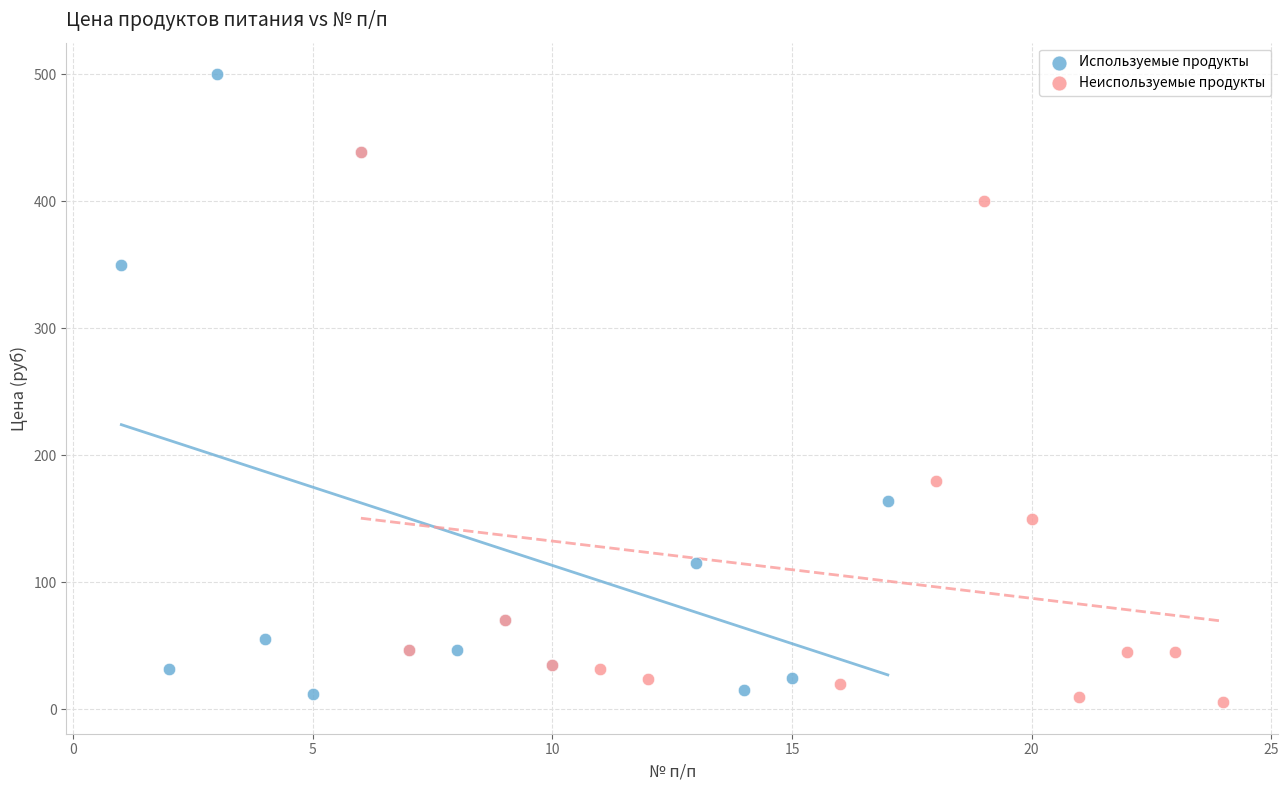

Which series has the largest Y range (max minus min)?

Используемые продукты